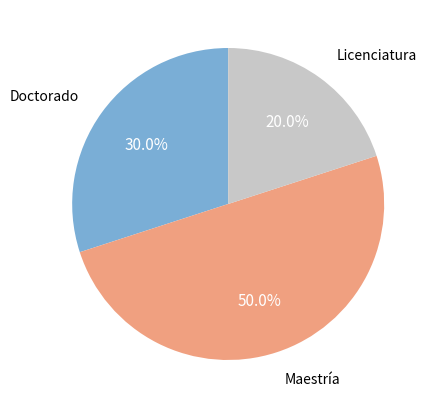

How many segments does this pie chart have?

3